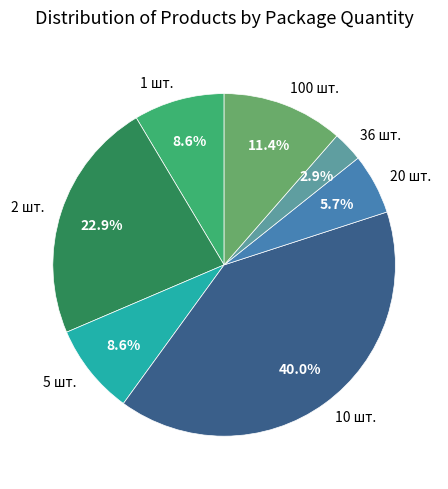

Which slice is the smallest?

36 шт.